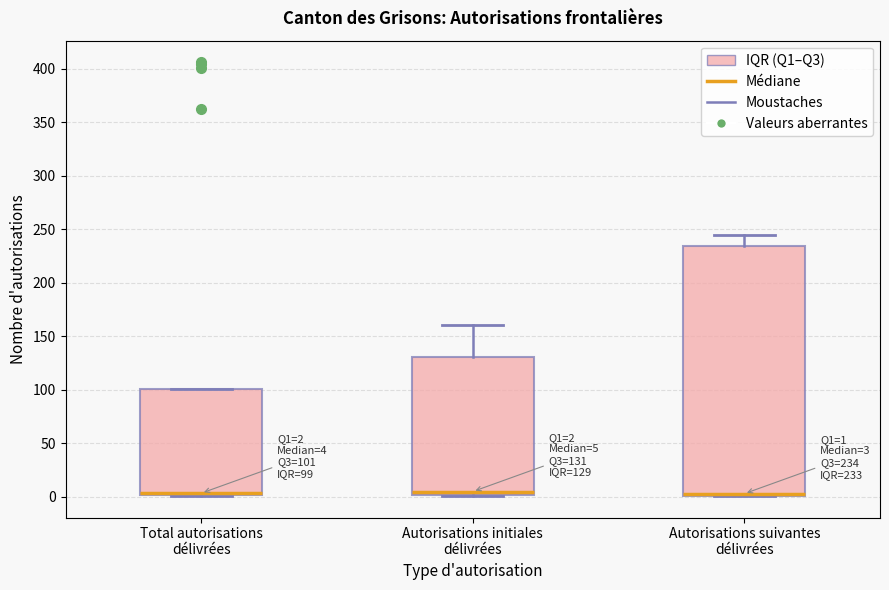

Which box is the tallest, from its lower edge to its upper edge?

Autorisations suivantes délivrées